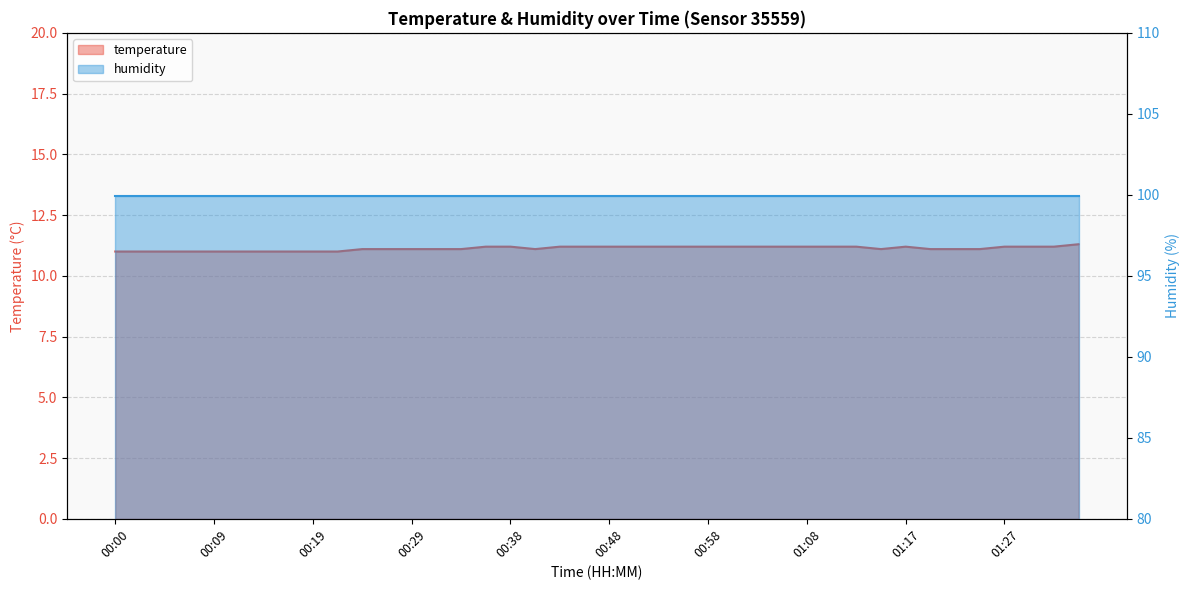

What is the minimum value shown in the chart?

11.0